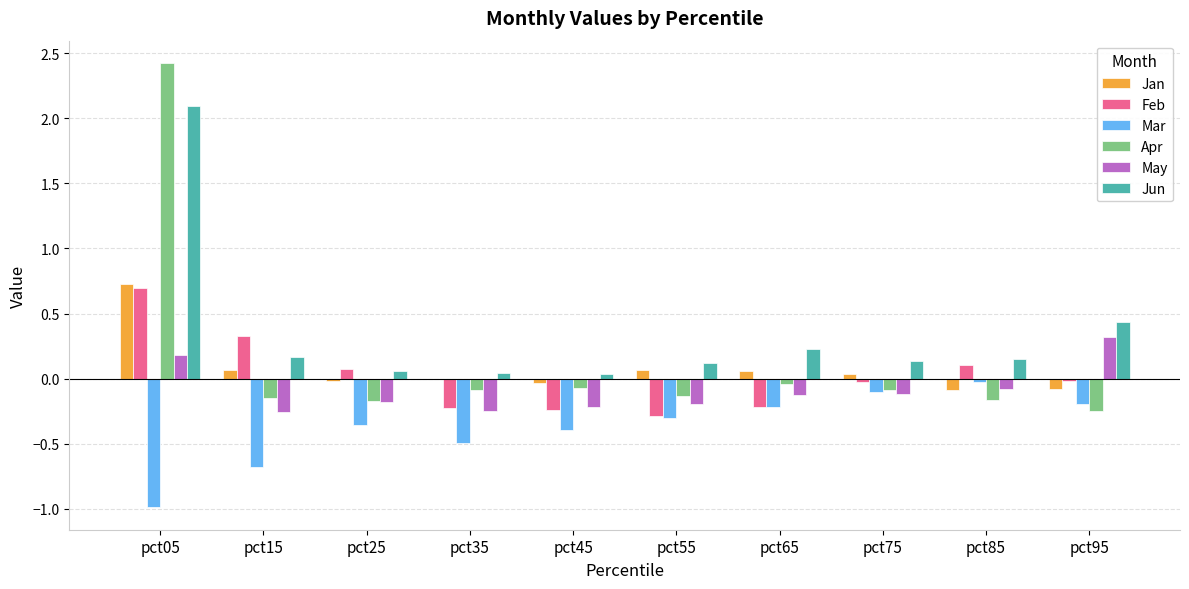

What is the maximum value shown in the chart?

2.4